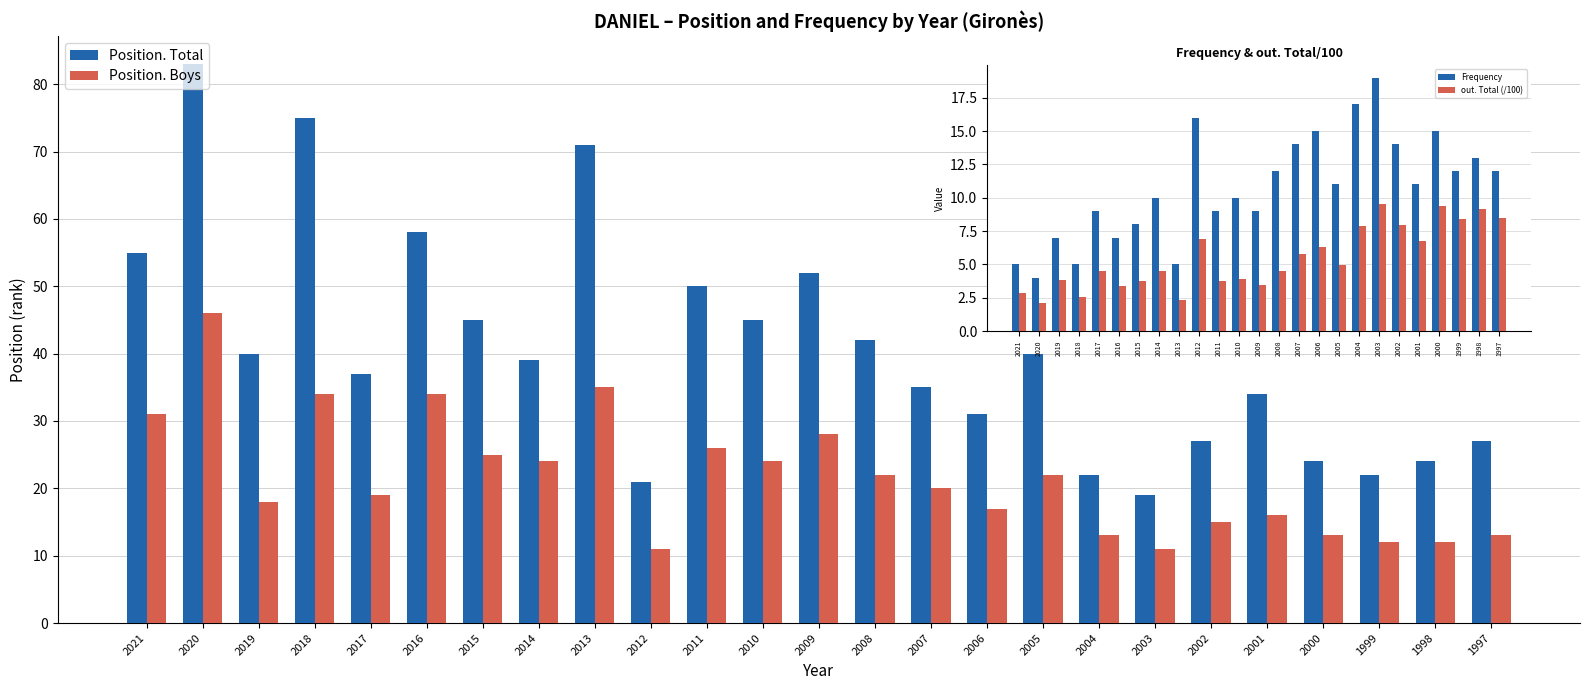

Reading right to left, what are all the values shown in this chart?

Position. Total: 27.0	24.0	22.0	24.0	34.0	27.0	19.0	22.0	40.0	31.0	35.0	42.0	52.0	45.0	50.0	21.0	71.0	39.0	45.0	58.0	37.0	75.0	40.0	83.0	55.0
Position. Boys: 13.0	12.0	12.0	13.0	16.0	15.0	11.0	13.0	22.0	17.0	20.0	22.0	28.0	24.0	26.0	11.0	35.0	24.0	25.0	34.0	19.0	34.0	18.0	46.0	31.0
Frequency: 12.0	13.0	12.0	15.0	11.0	14.0	19.0	17.0	11.0	15.0	14.0	12.0	9.0	10.0	9.0	16.0	5.0	10.0	8.0	7.0	9.0	5.0	7.0	4.0	5.0
out. Total (/100): 8.5	9.2	8.4	9.4	6.7	8.0	9.5	7.8	5.0	6.3	5.8	4.5	3.5	3.9	3.8	6.9	2.3	4.5	3.7	3.4	4.5	2.5	3.8	2.1	2.8